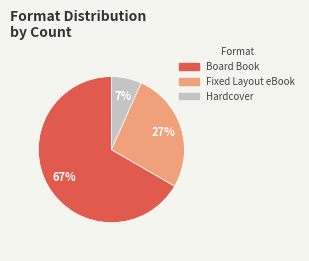

To the nearest percent, what percentage of the pie is Hardcover?

7%